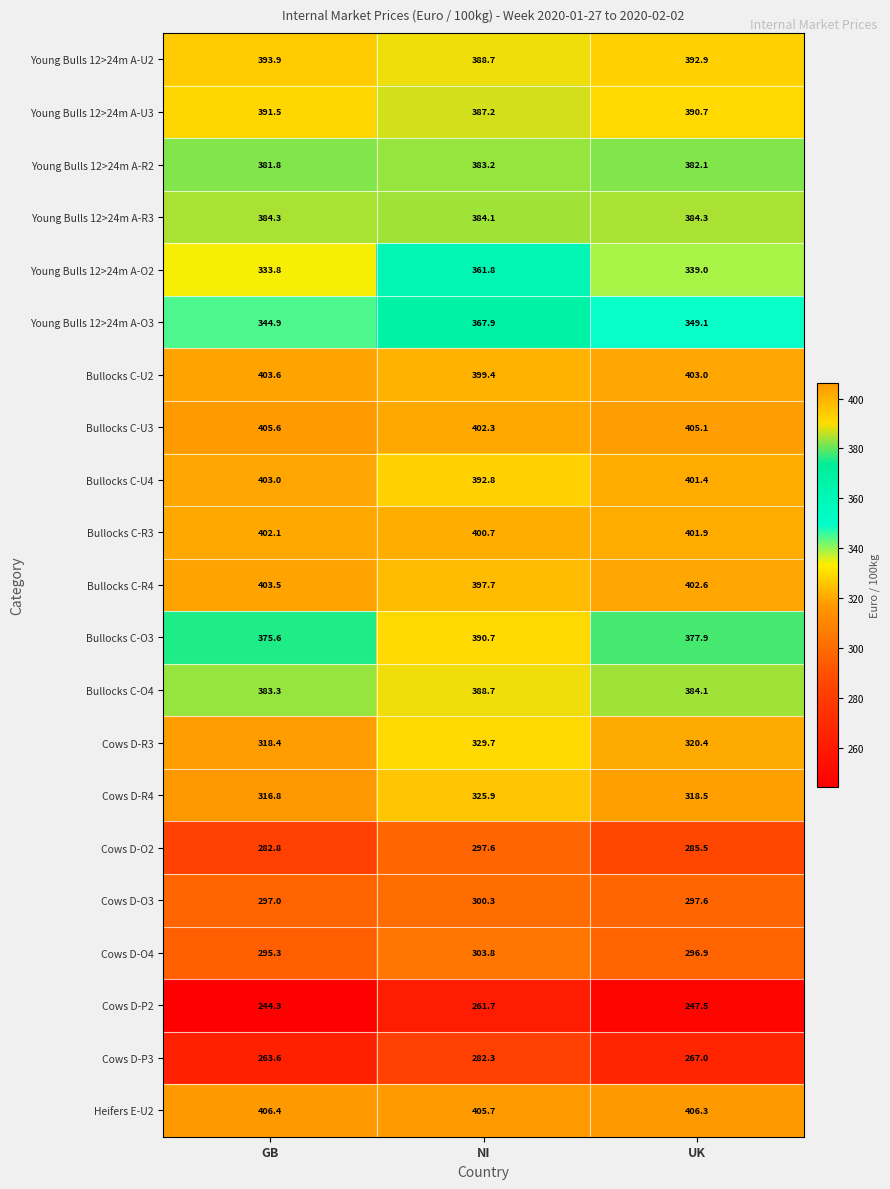

At which label does Cows D-O2 reach its minimum?

GB